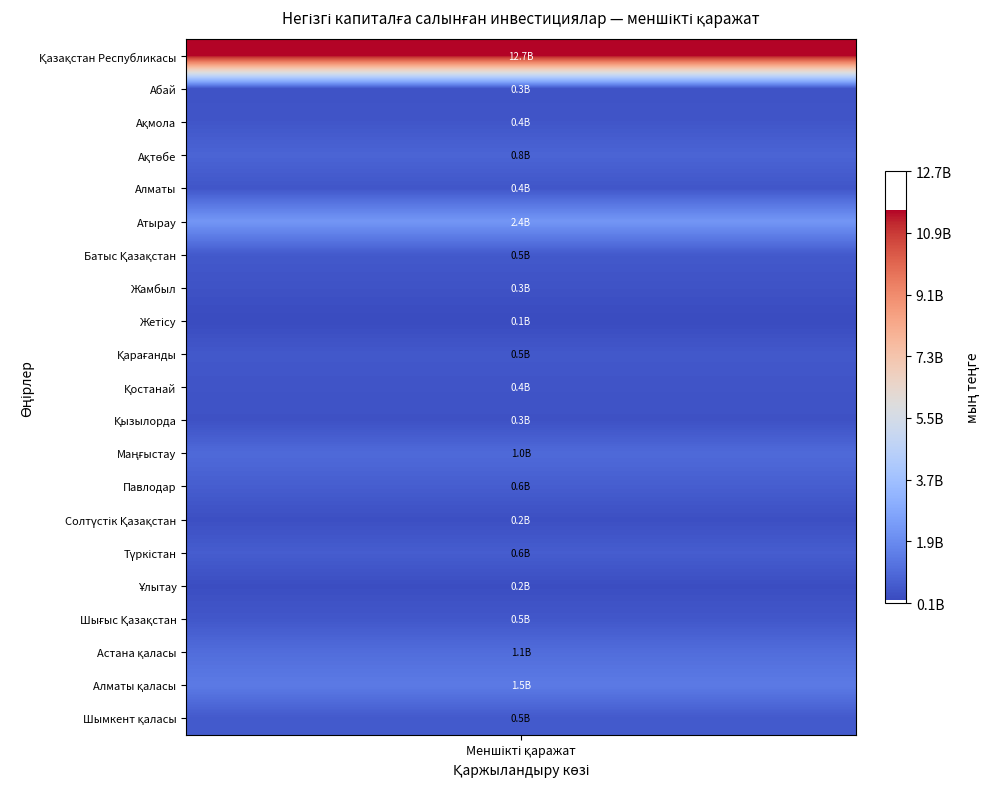

The value at Ақтөбе is 845961955. True or false?

True